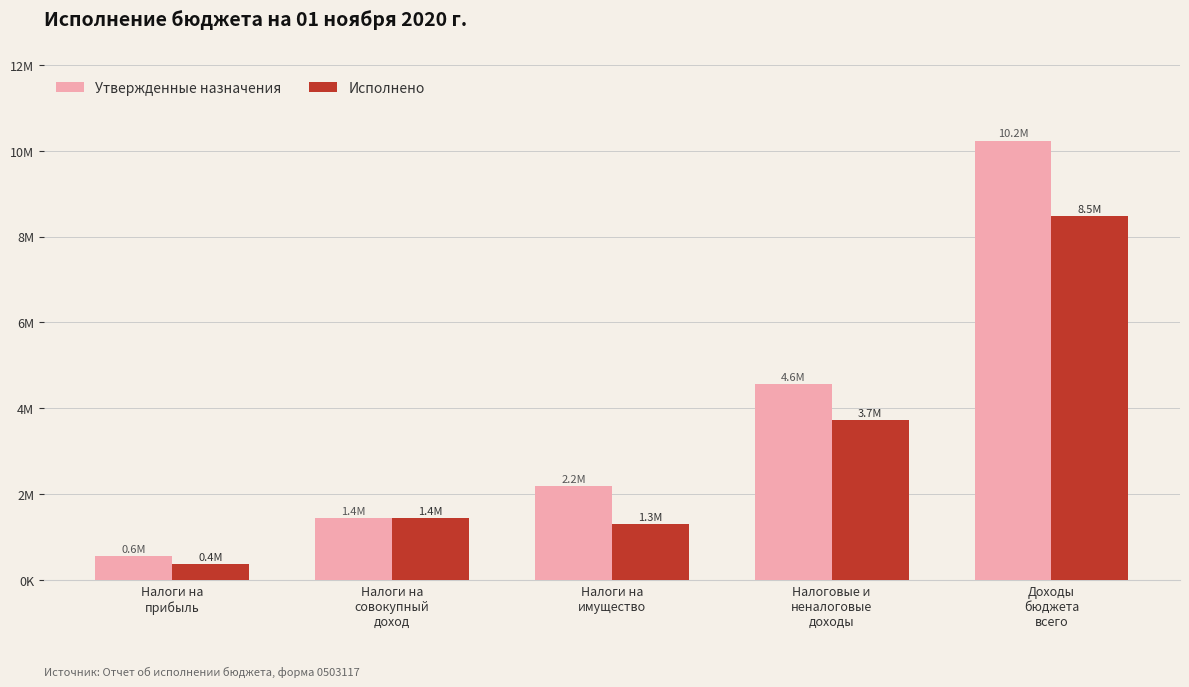

Are the bars grouped side by side (vs. stacked)?

Yes